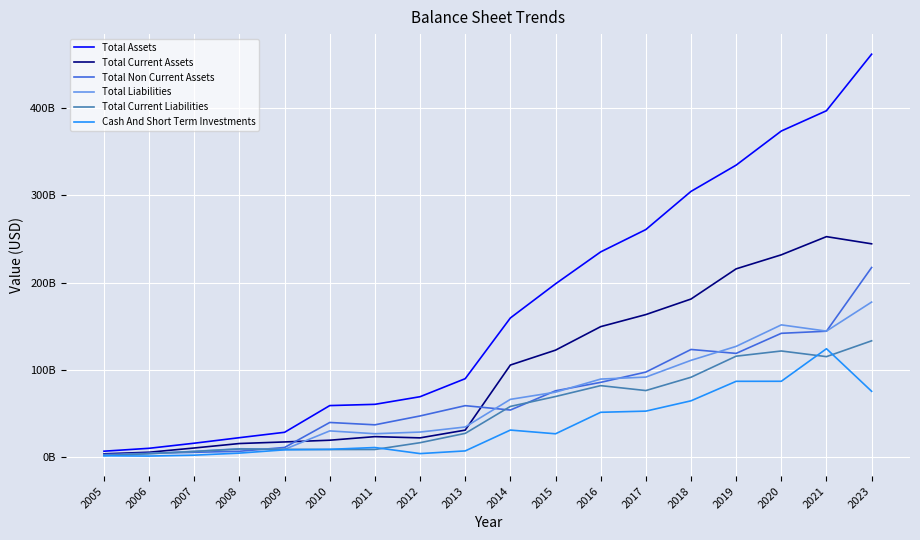

What is the spread (max minus min) of values at 2016?

183729000000